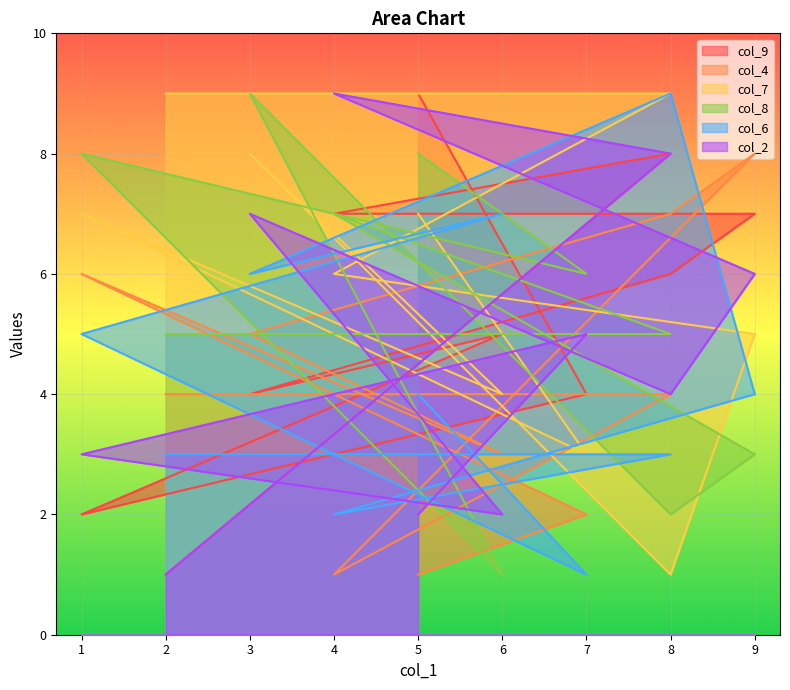

Is it true that col_7 equals 9 at 1?

False